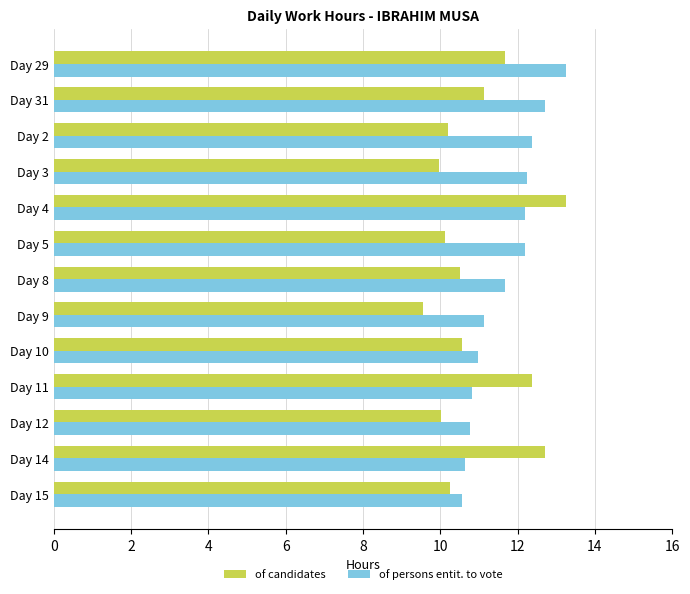

The of persons entit. to vote series shows 15.3 at Day 14. True or false?

False